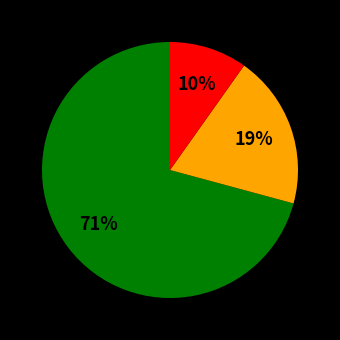

To the nearest percent, what is the average slice percentage?

33%